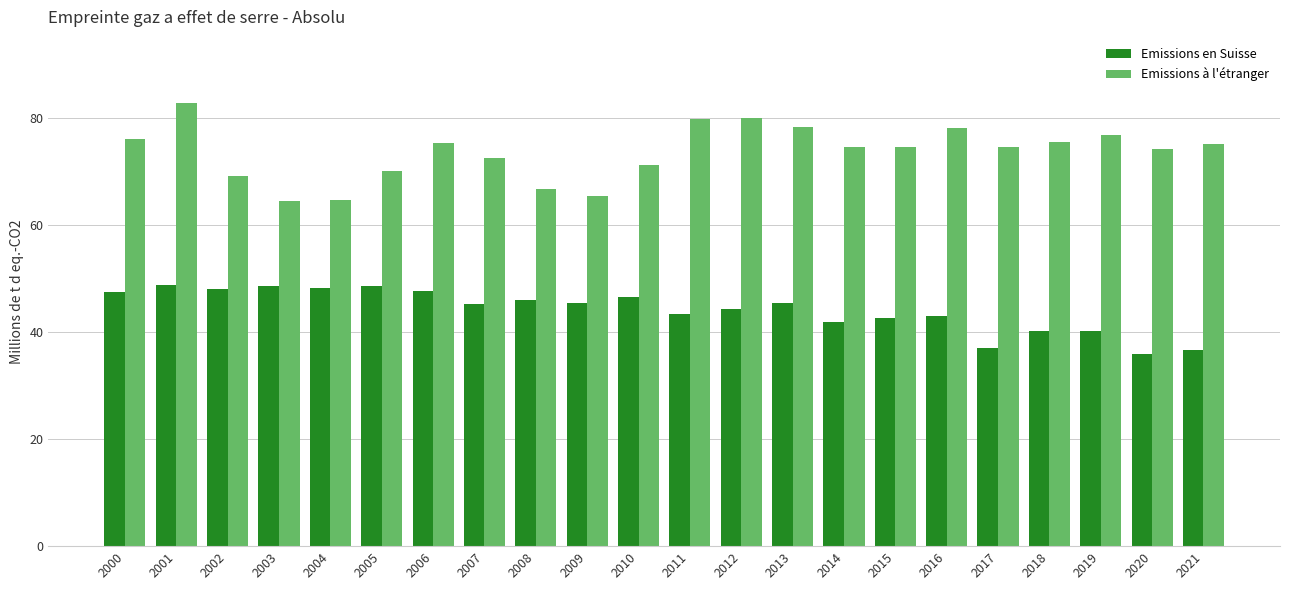

At which category is the sum across all series the highest?

2001